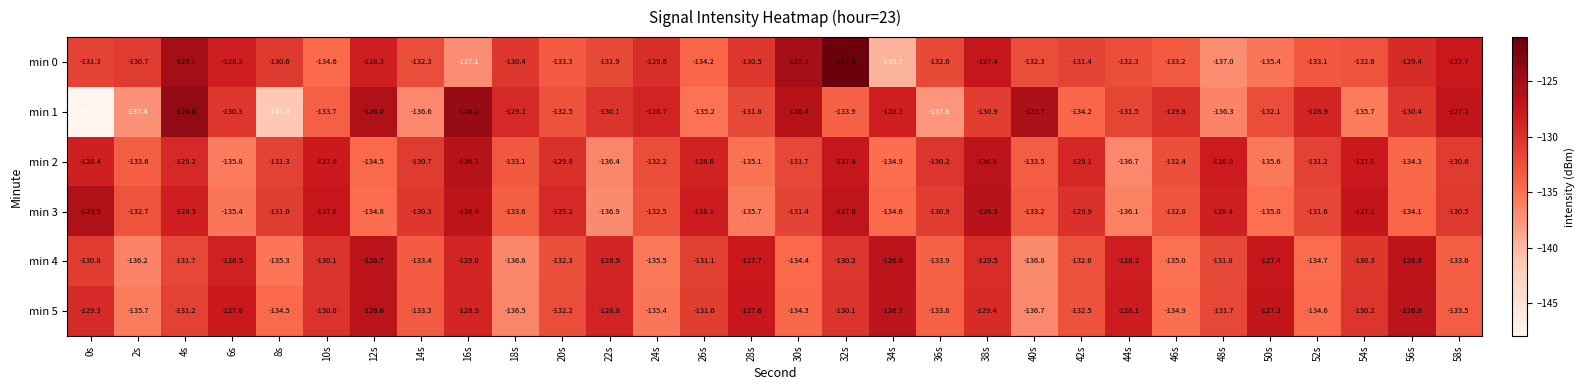

How many categories are shown in the chart?

30